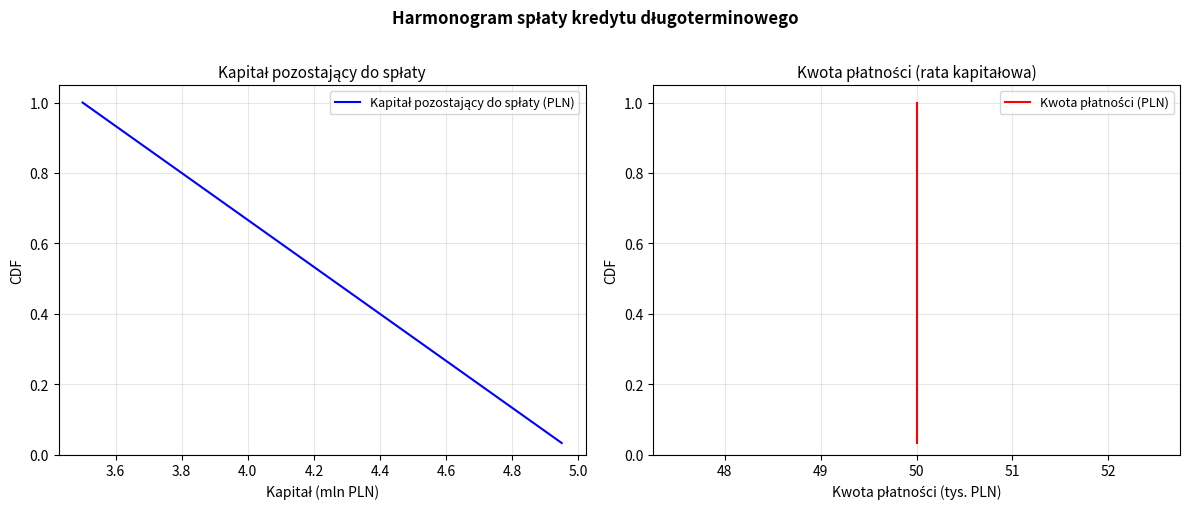

What is the value of the Kwota płatności (PLN) point at the 11th from the left?

0.4